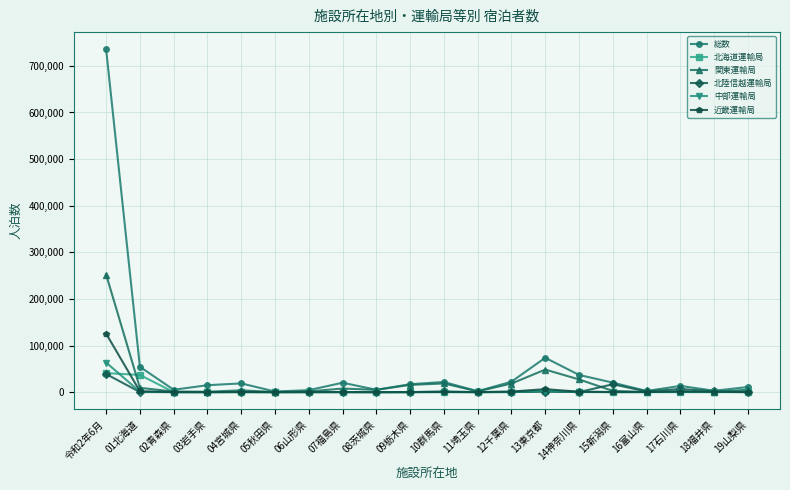

How many lines are shown in the chart?

6